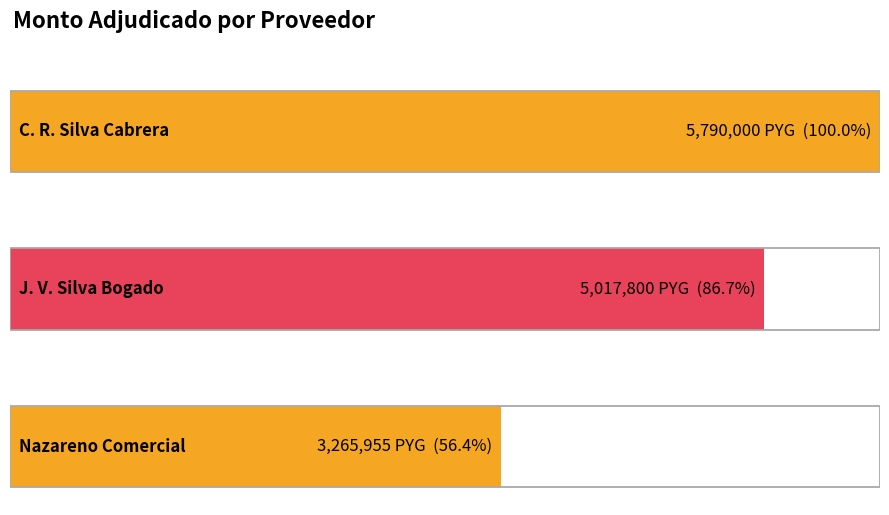

The value at NAZARENO COMERCIAL E INDUSTRIAL SRL is 2181775. True or false?

False